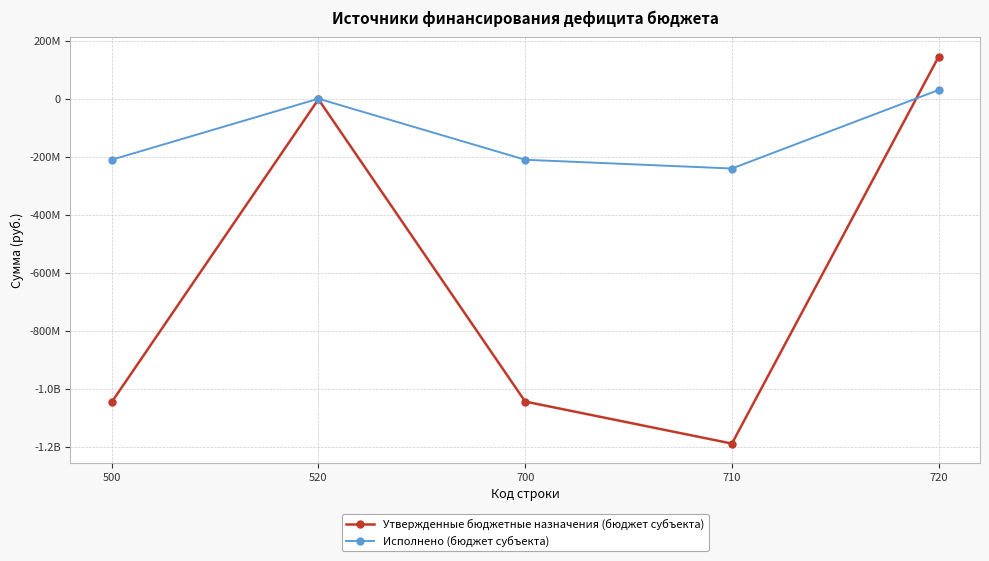

What are all the series names shown in the legend?

Утвержденные бюджетные назначения (бюджет субъекта), Исполнено (бюджет субъекта)